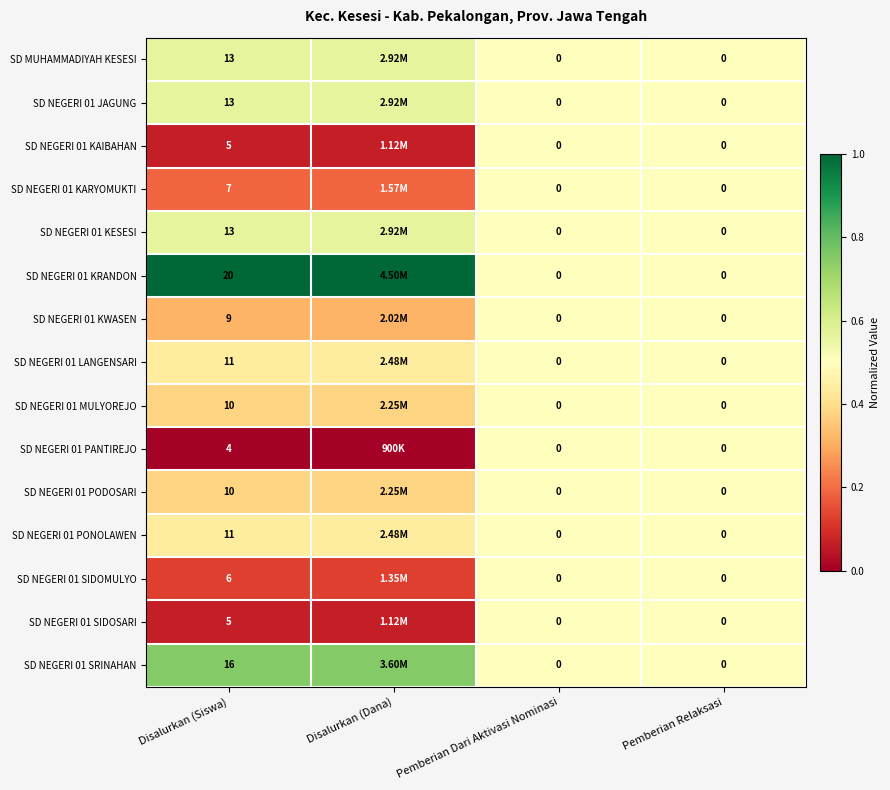

What is the spread (max minus min) of values at Disalurkan (Dana)?

1.0